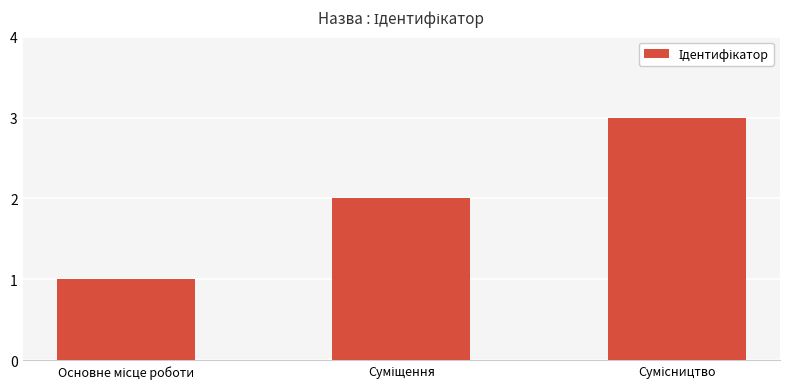

What is the greatest value displayed?

3